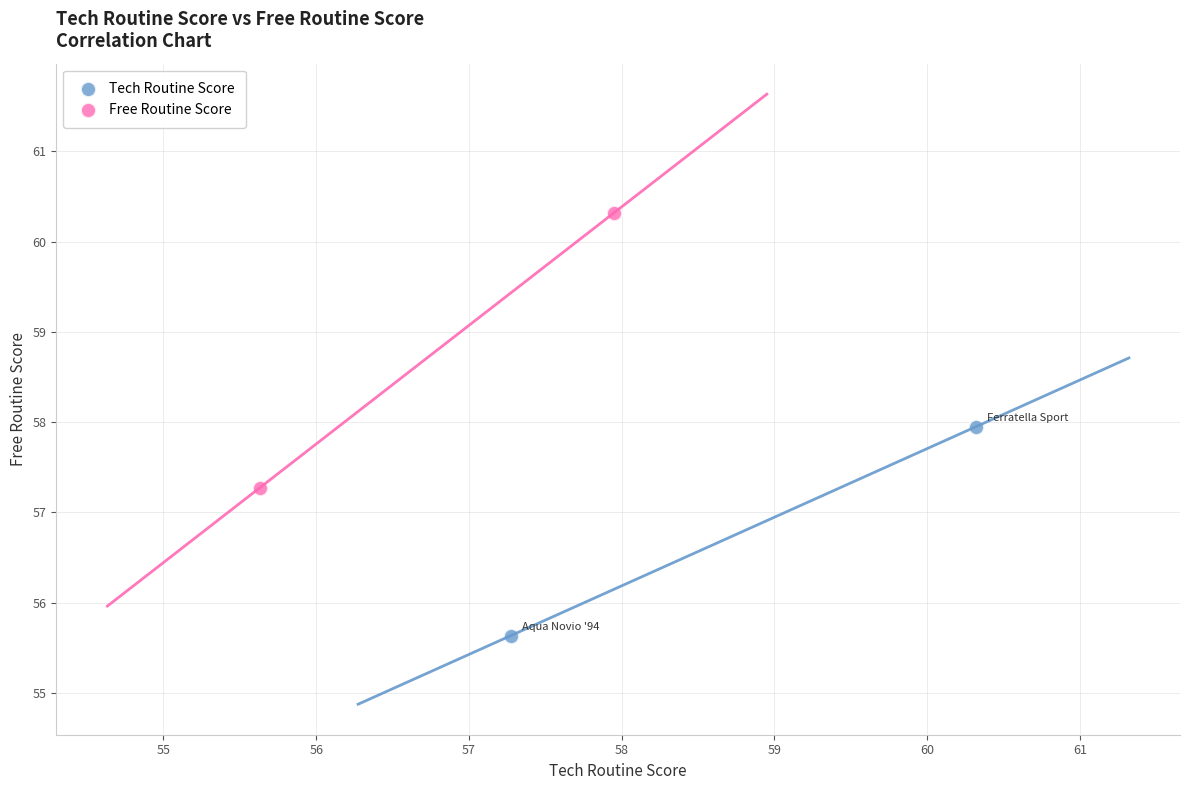

Which series contains the highest Y value?

Free Routine Score